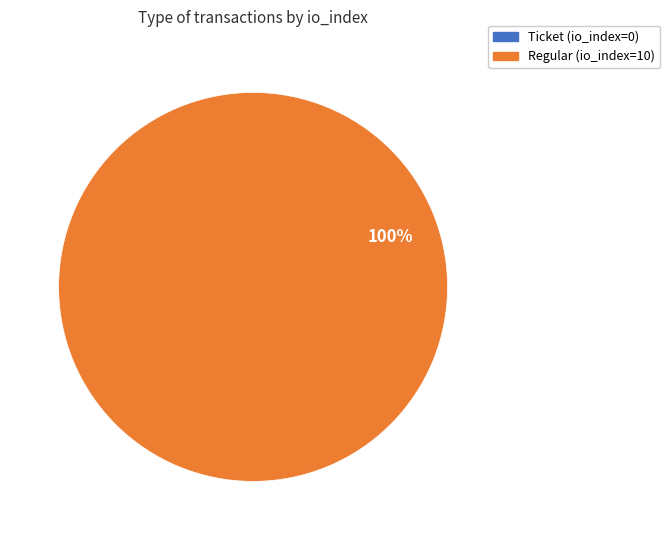

To the nearest percent, what is the difference between the largest and smallest slice percentages?

100%